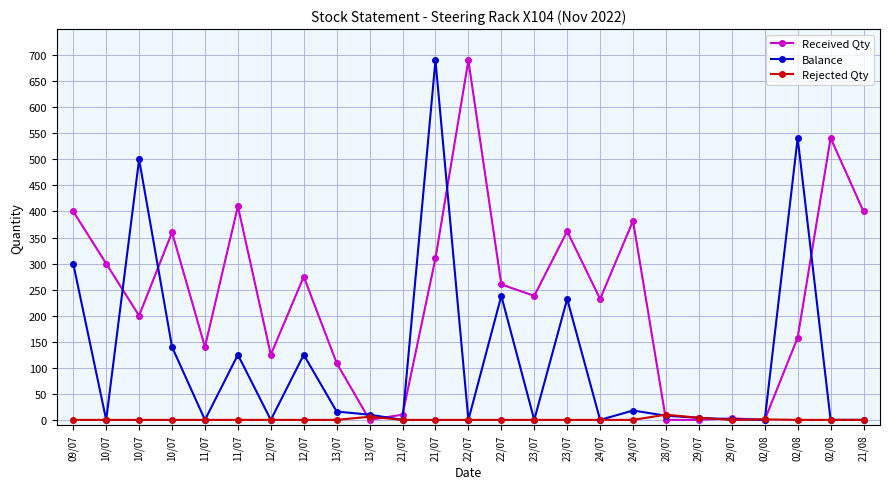

True or false: Balance has a value of 100 at 23/07.

False